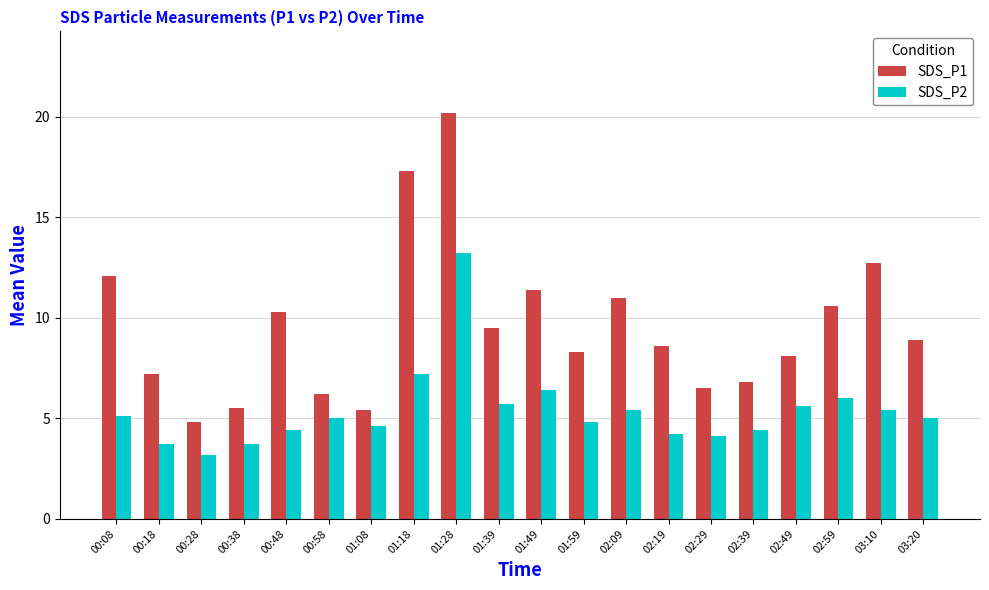

How many series are shown in this chart?

2